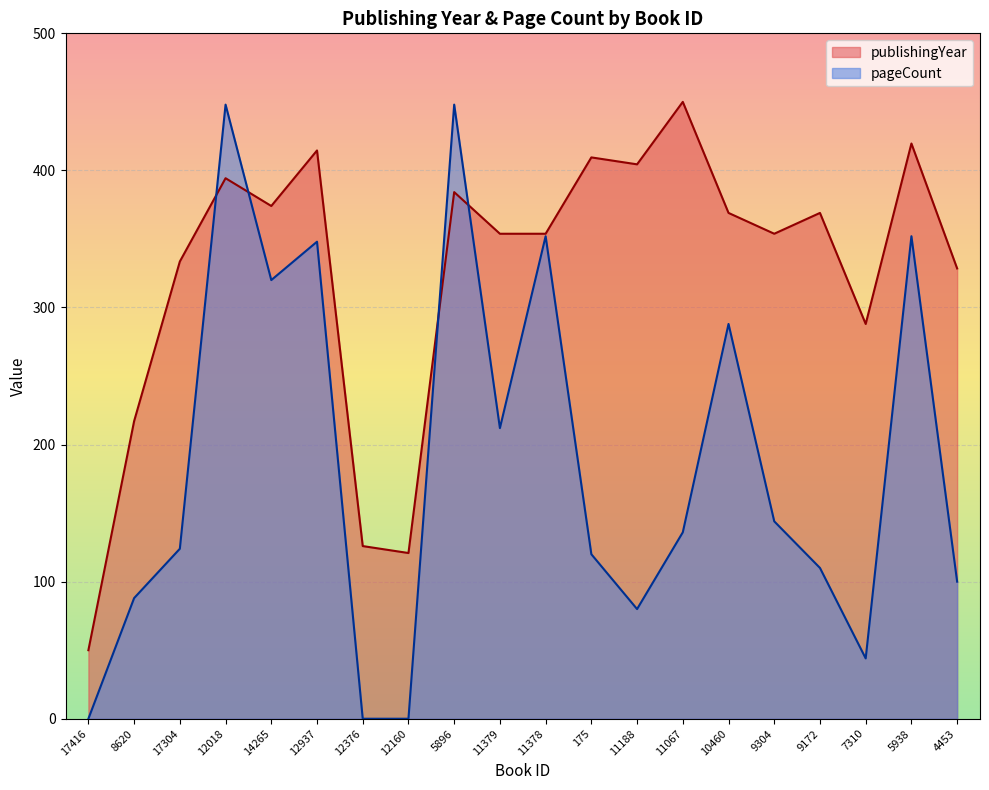

In publishingYear, how many points are lower than both neighbors (excluding endpoints)?

5